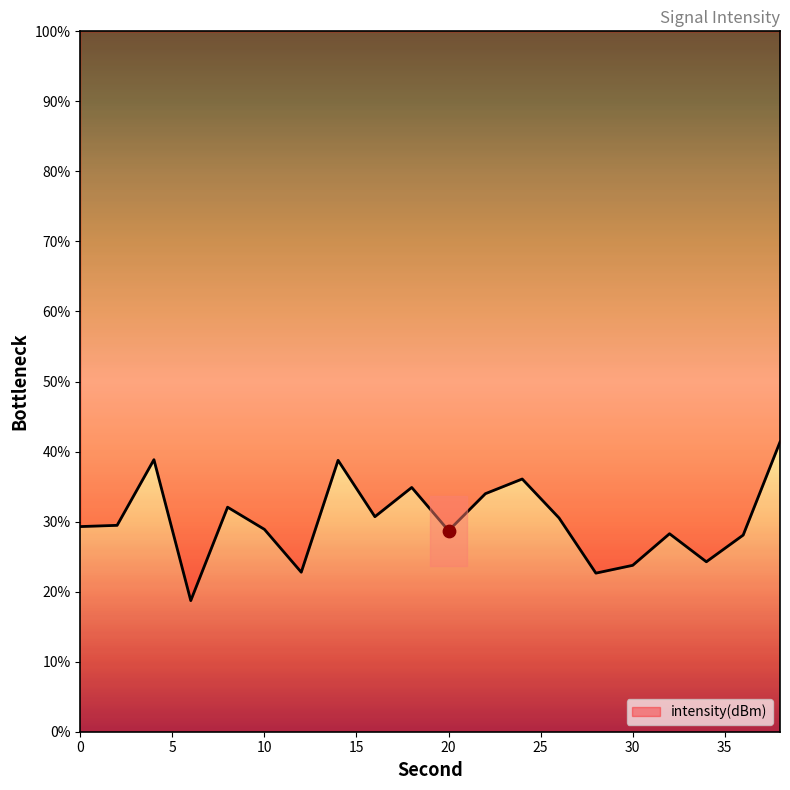

What is the change in value from 14 to 34?

-14.5